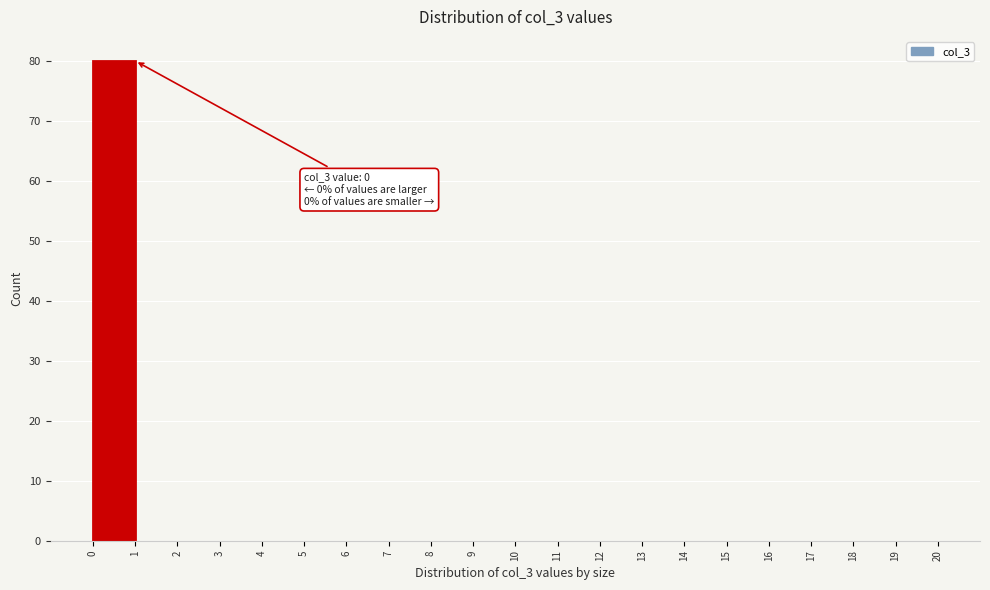

Which range on the x-axis has the tallest bar?

0 to 1